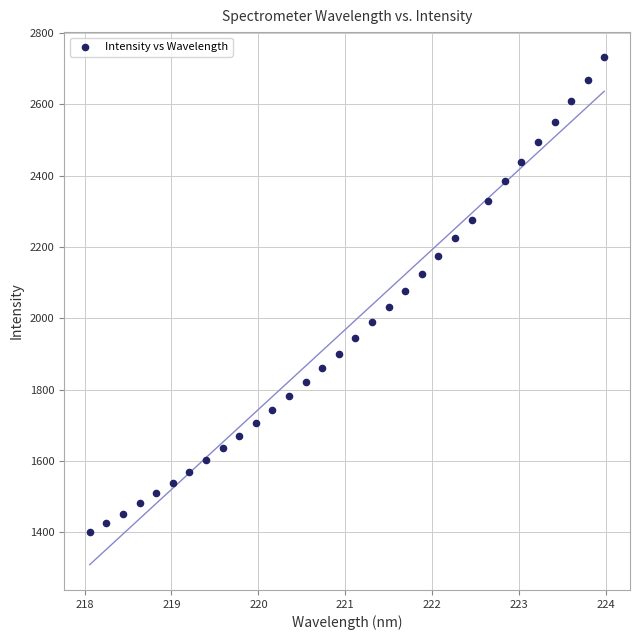

What is the range of X values (max minus min)?

5.9